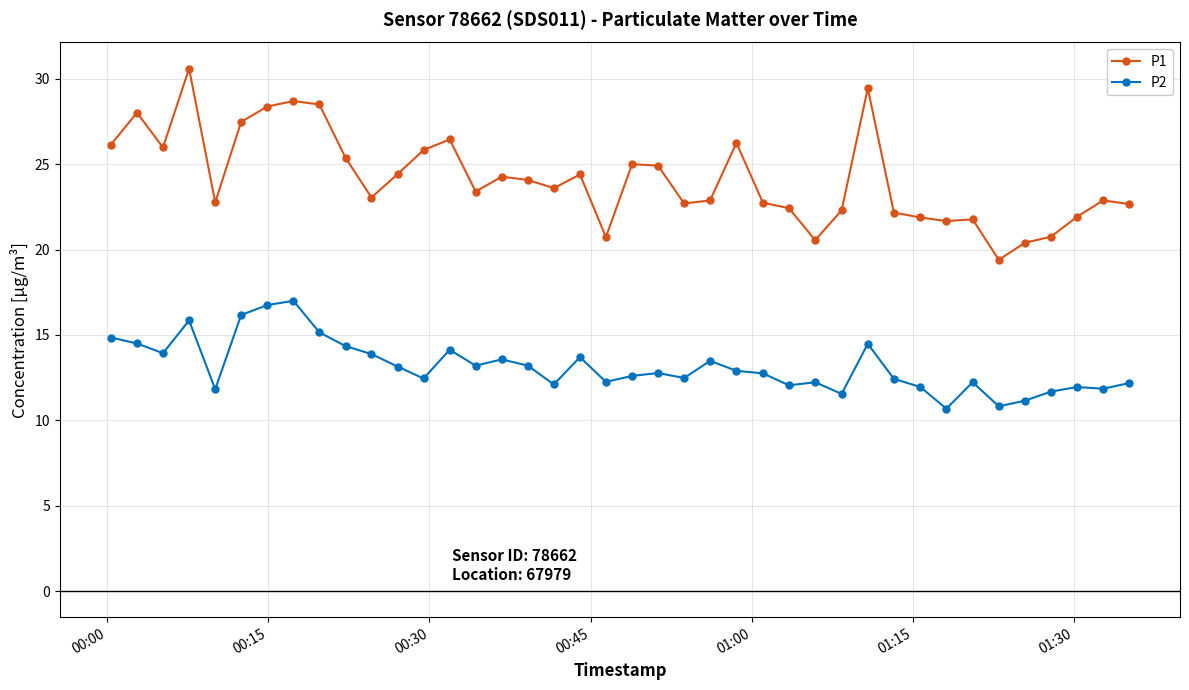

True or false: P2 and P1 cross at least once.

False